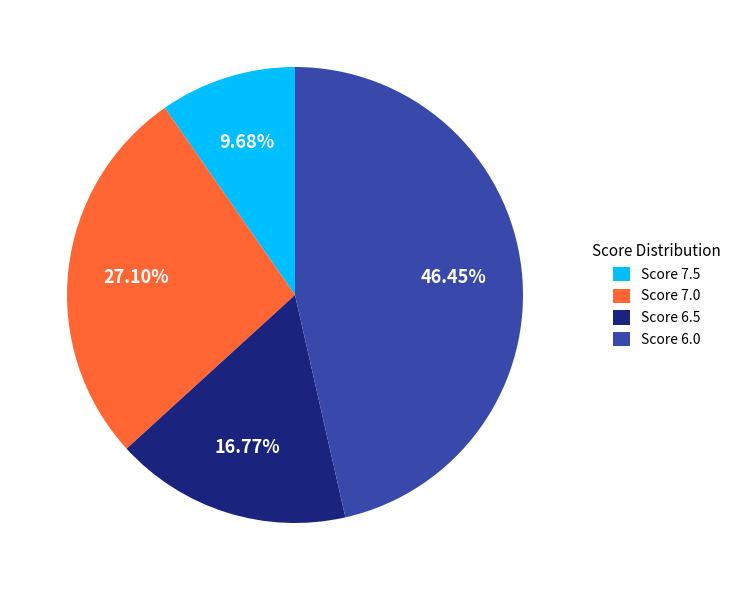

What is the smallest slice in the pie chart?

Score 7.5